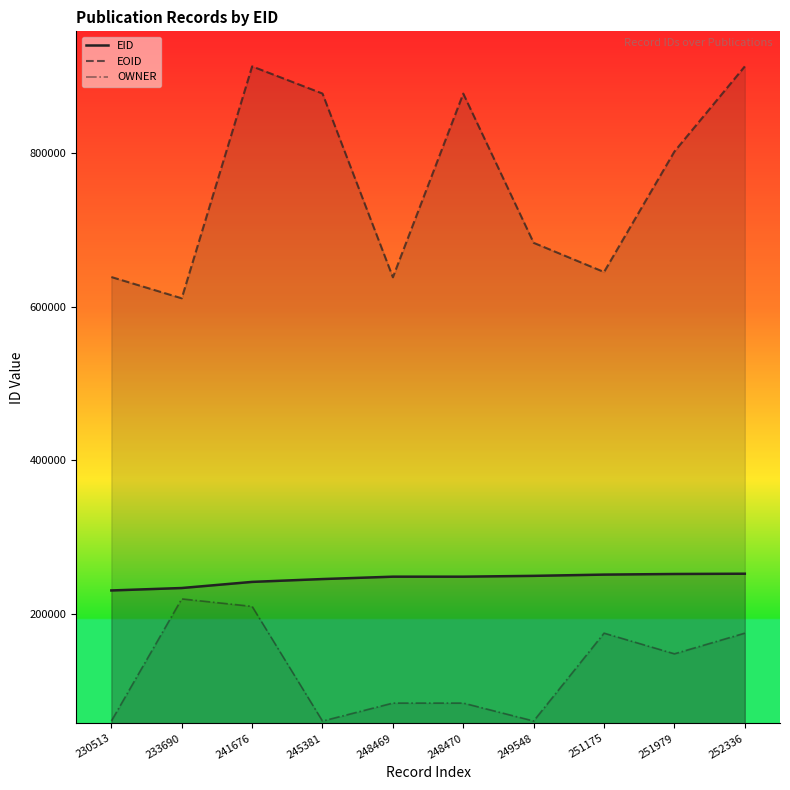

What is the highest value of the EID series?

252336